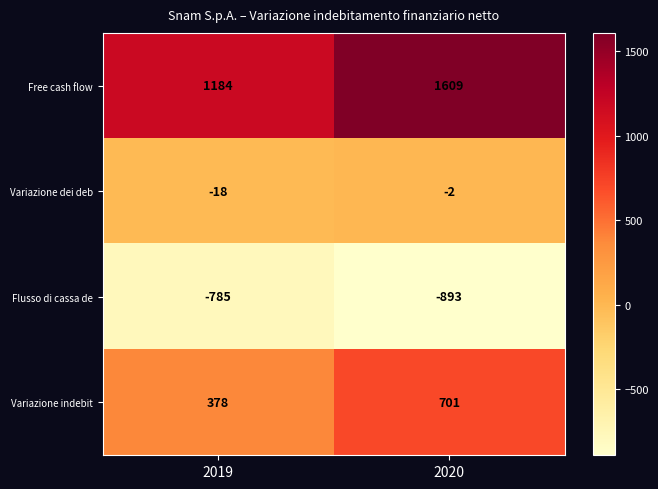

Is it true that Variazione indebit equals 553 at 2019?

False